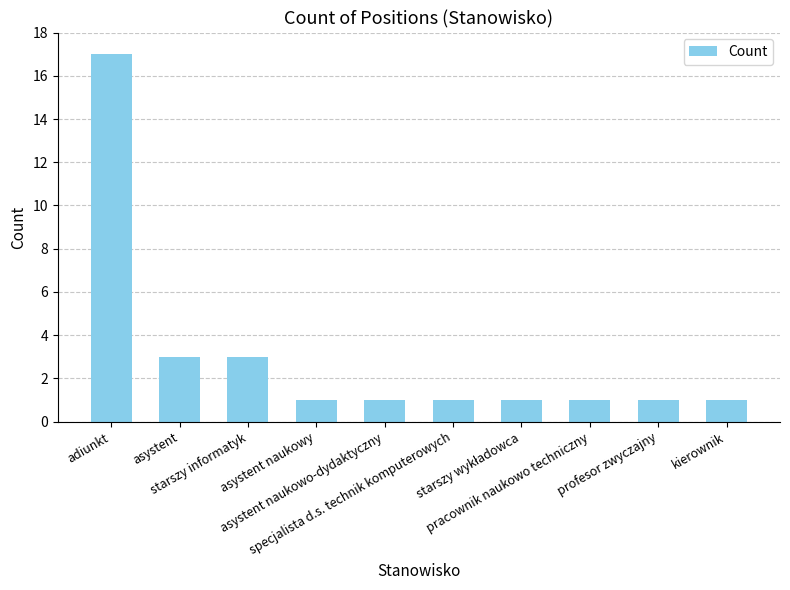

Which category has the highest value across all series?

adiunkt